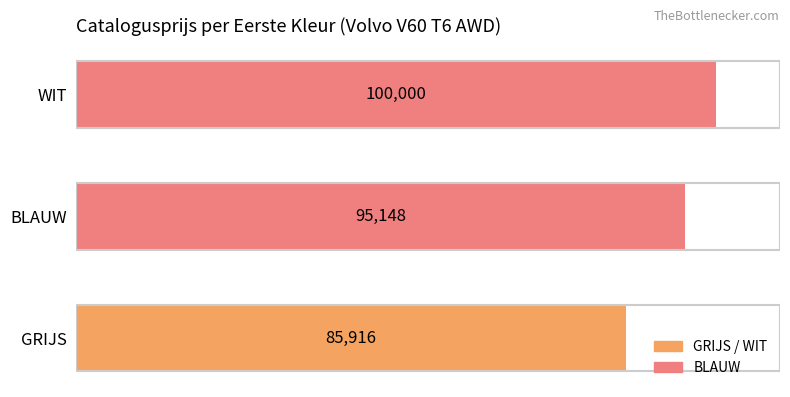

At which label is the value closest to 92958?

BLAUW